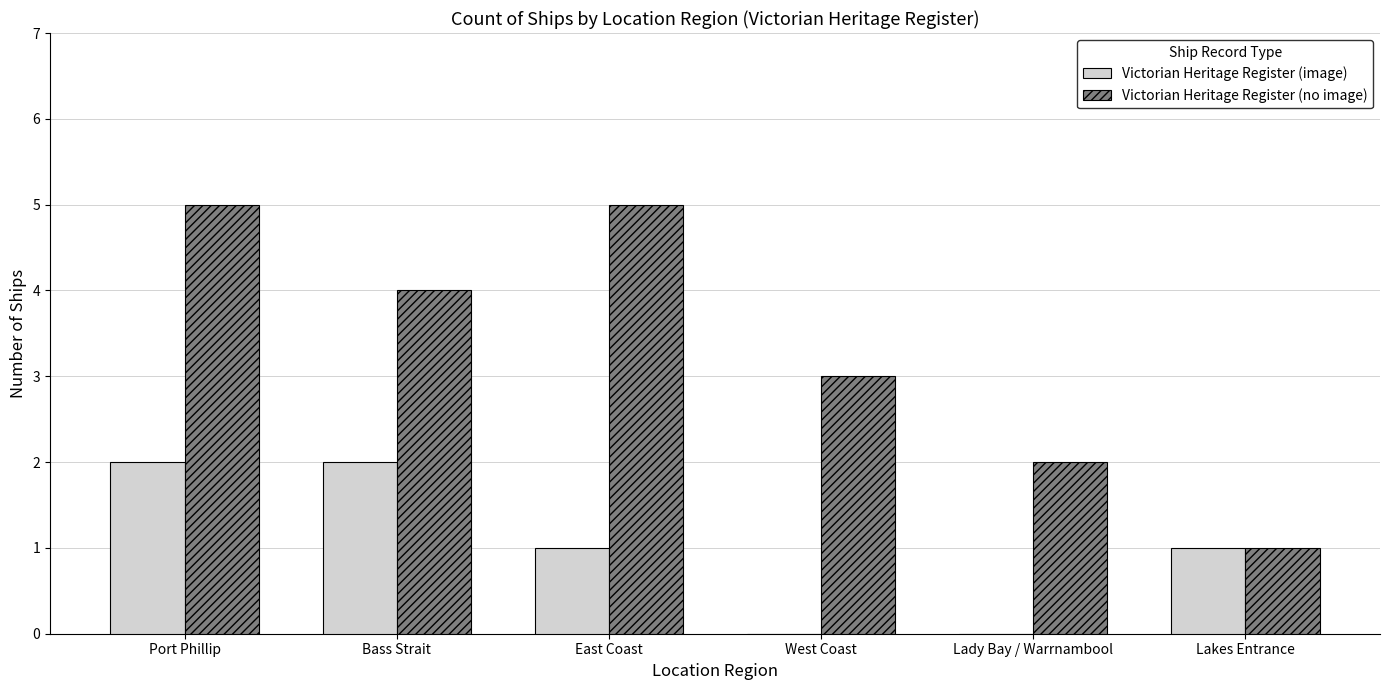

What is the sum of the Victorian Heritage Register (no image) values at Lakes Entrance and East Coast?

6